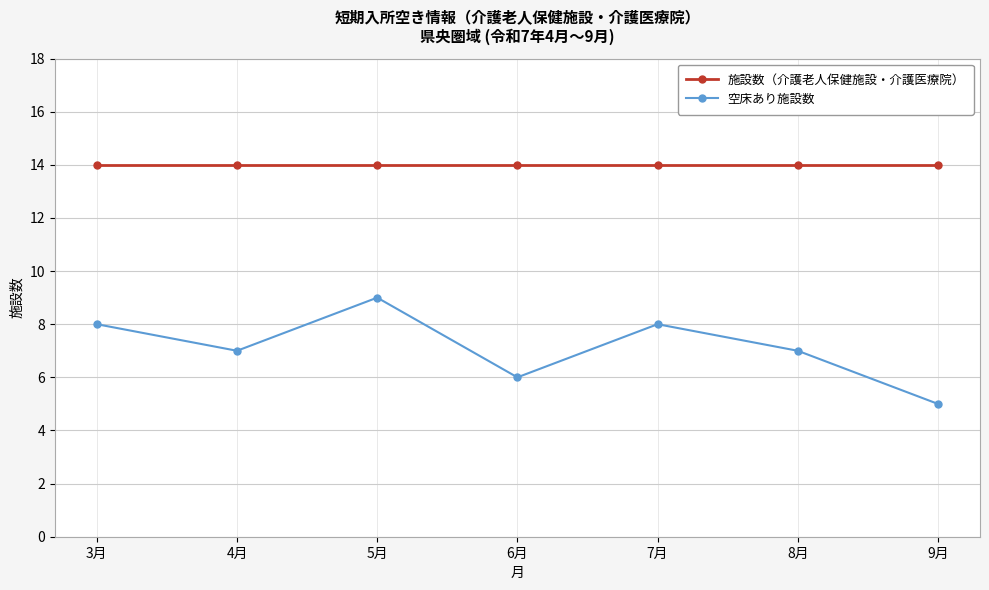

Which series has the widest spread of values?

空床あり施設数